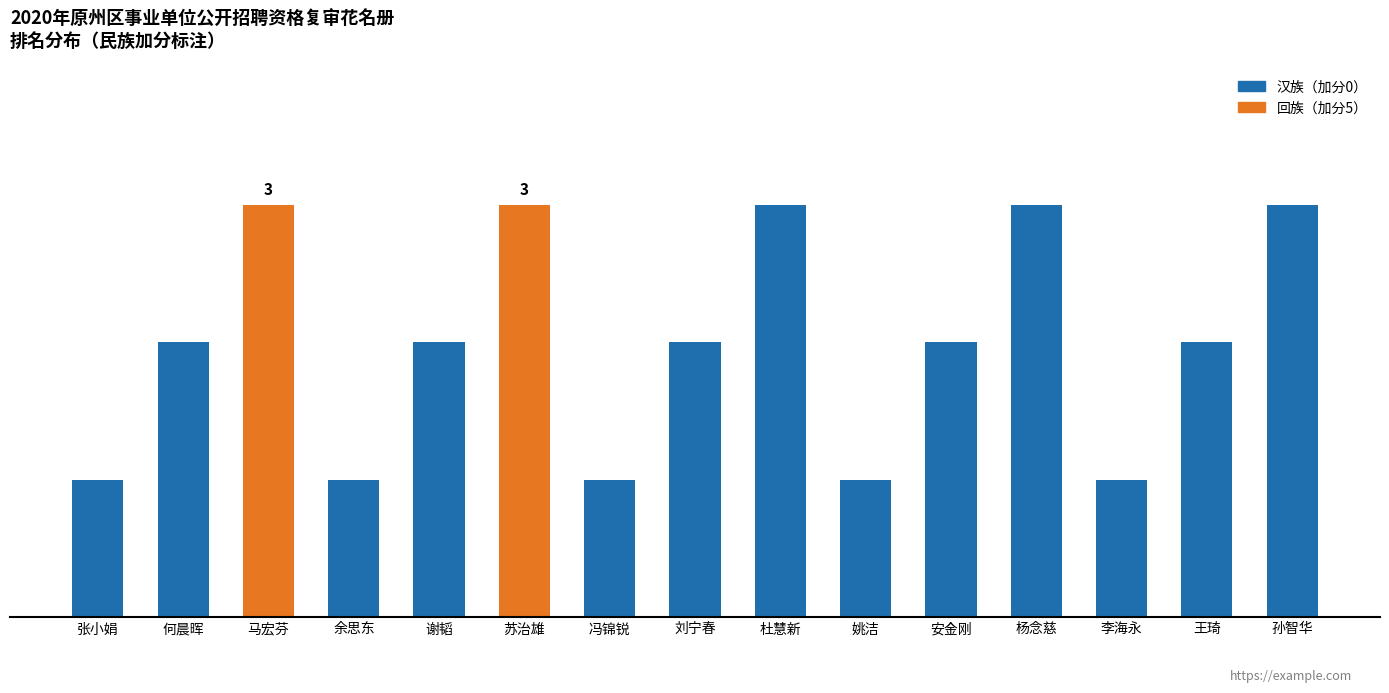

Does the chart contain any negative values?

No